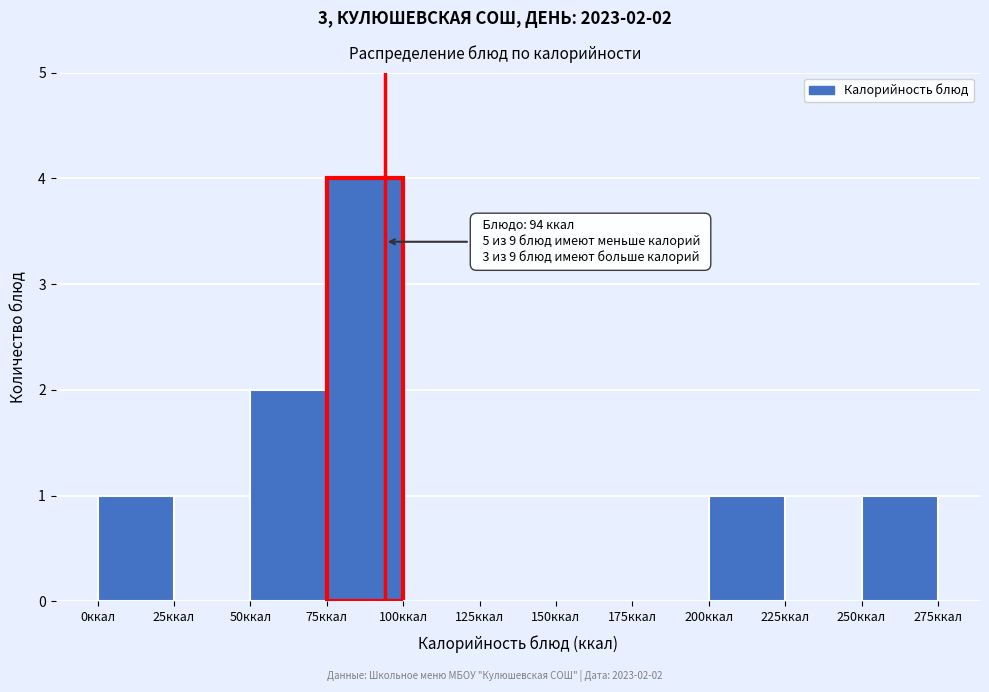

Over which range of the x-axis is the bar tallest?

75 to 100